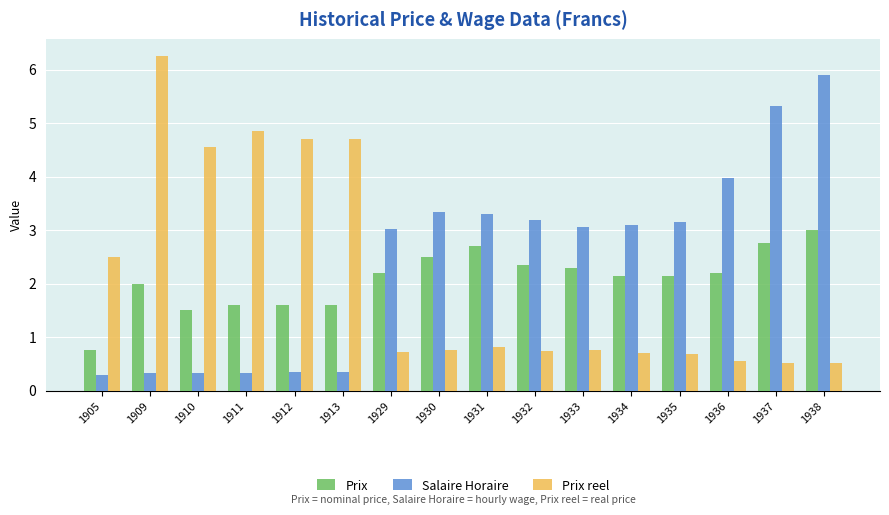

Rank the series by their average value, from lowest to highest.

Prix, Prix reel, Salaire Horaire